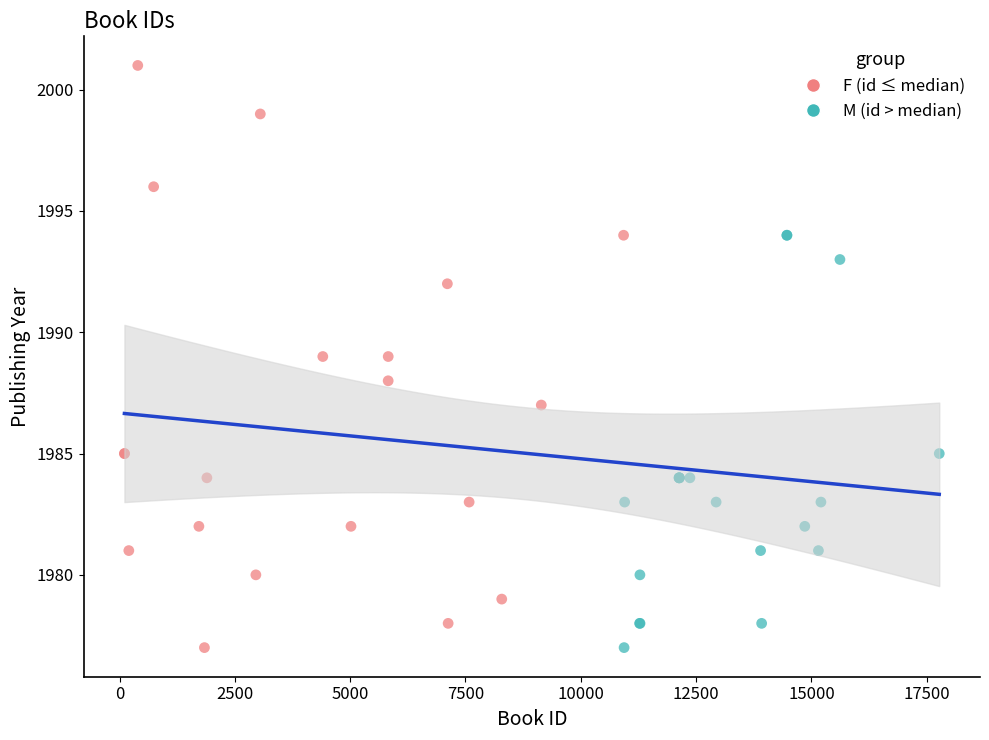

Which series has the widest spread of Y values?

F (id ≤ median)